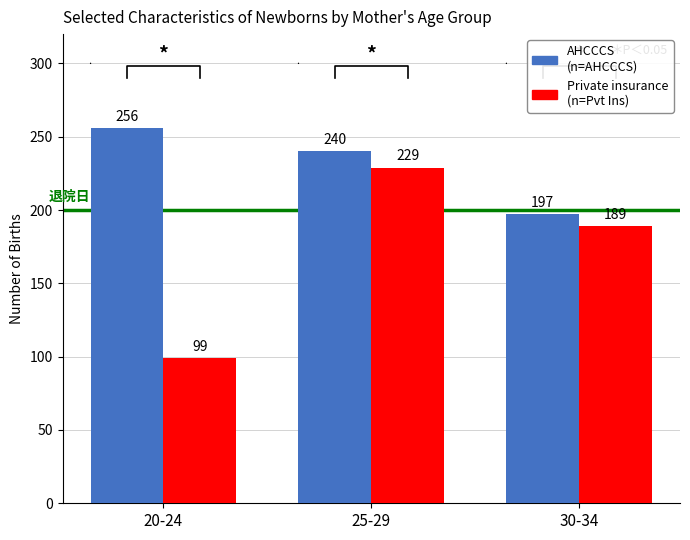

Count the AHCCCS values in the range 197 to 256.

3